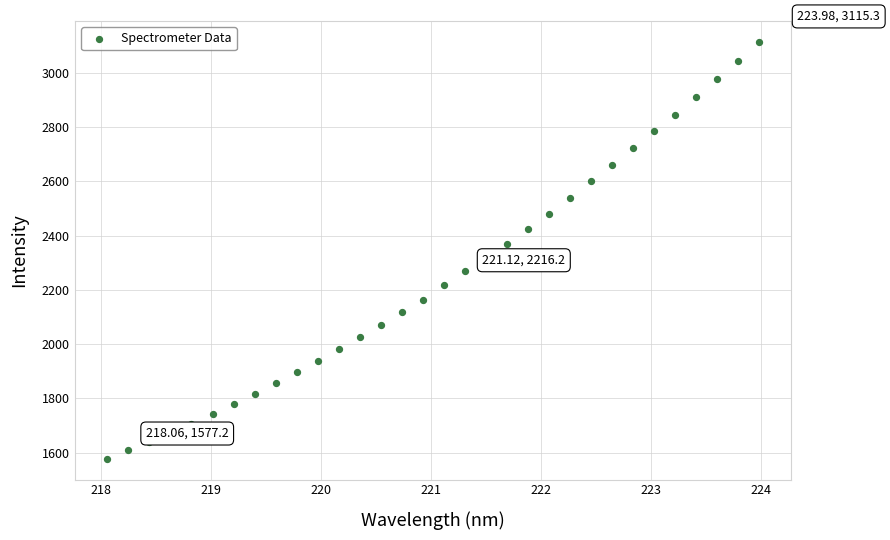

What is the range of Y values (max minus min)?

1538.1